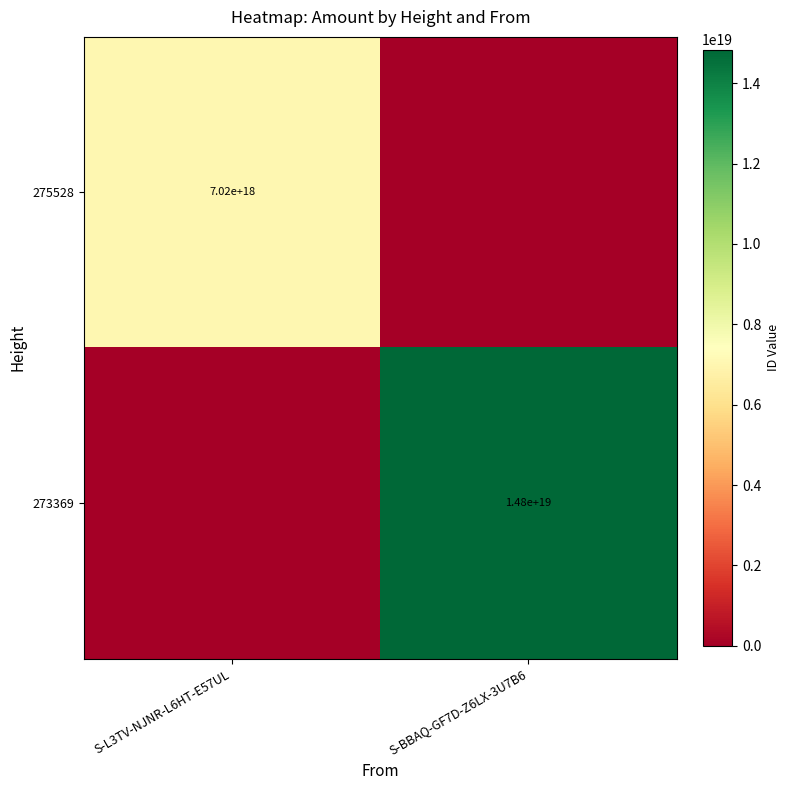

The value of 273369 at S-BBAQ-GF7D-Z6LX-3U7B6 is 14800000000000000000. True or false?

True